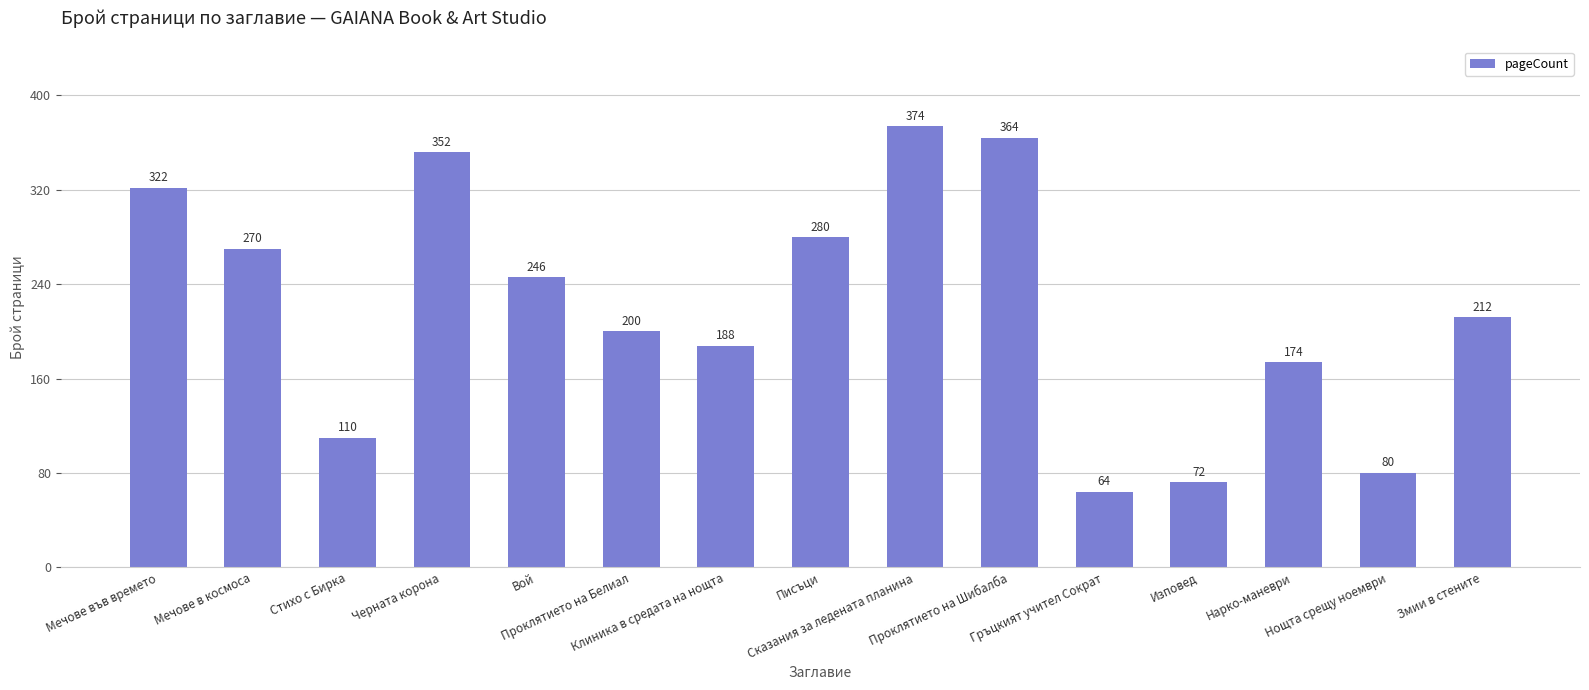

Are the bars grouped side by side (vs. stacked)?

No